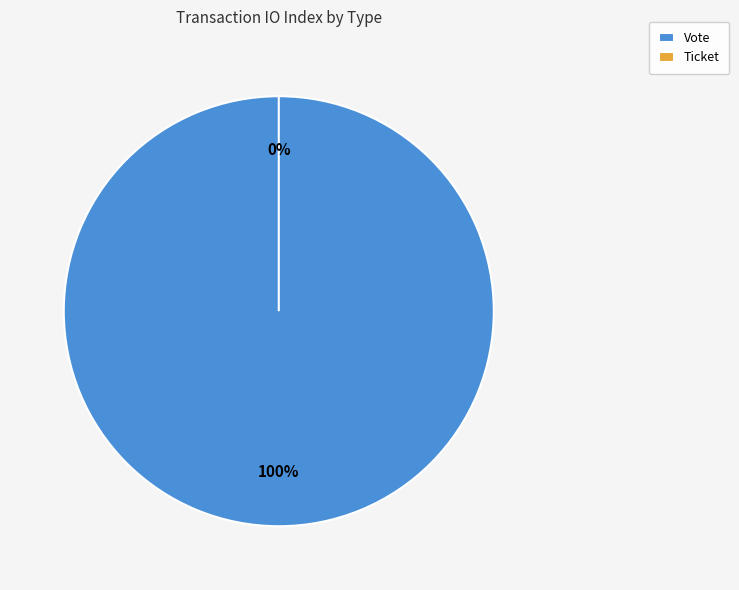

Is there a majority slice in this chart?

Yes